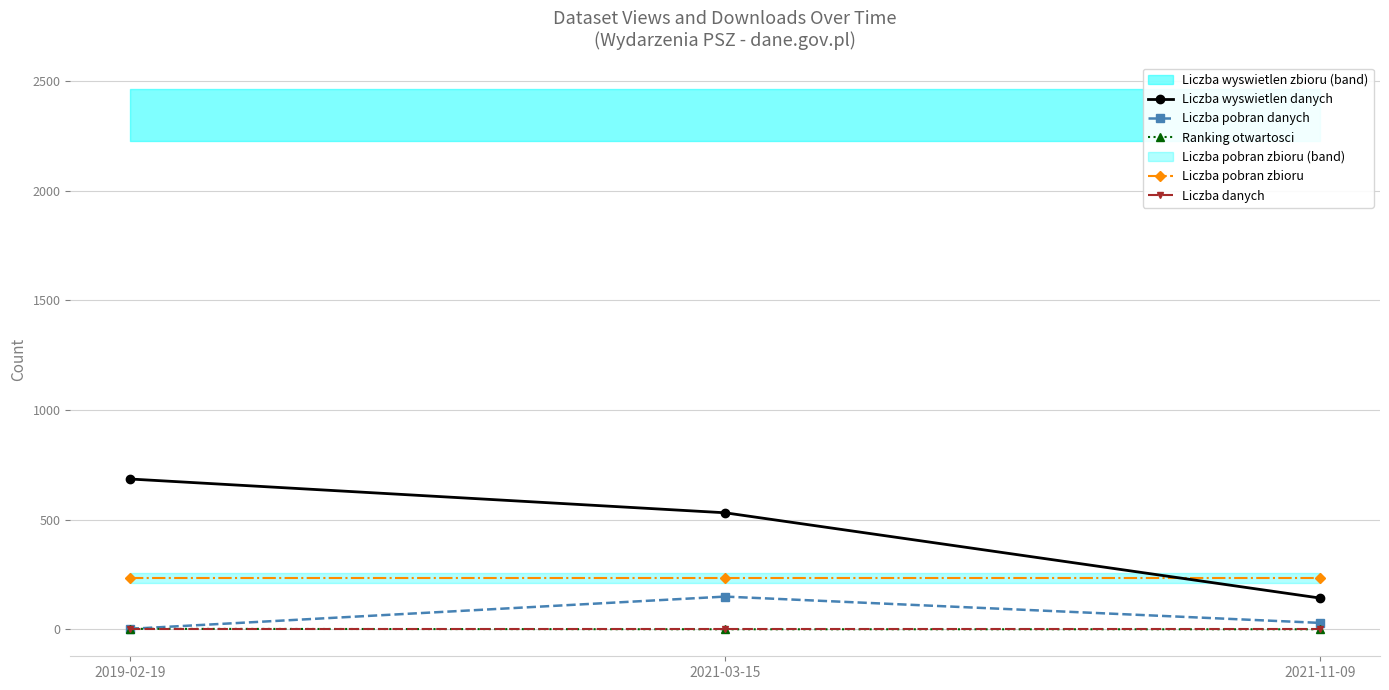

What is the minimum value shown in the chart?

1